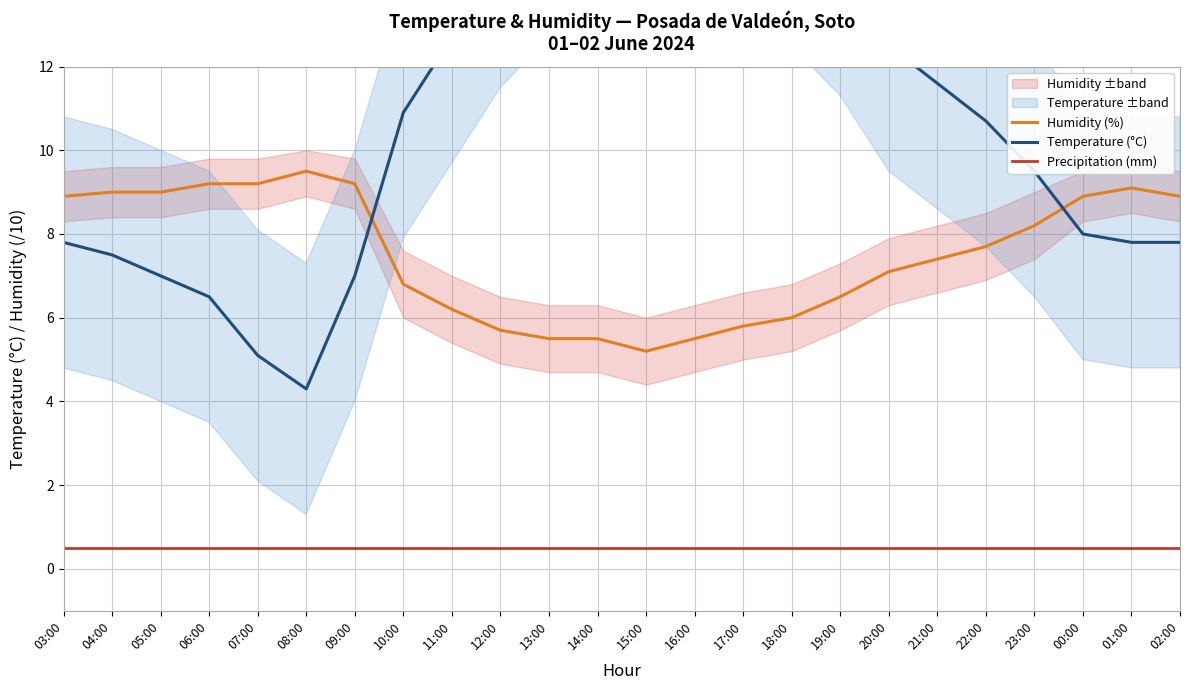

Where is the first local maximum for Temperature (°C)?

16:00